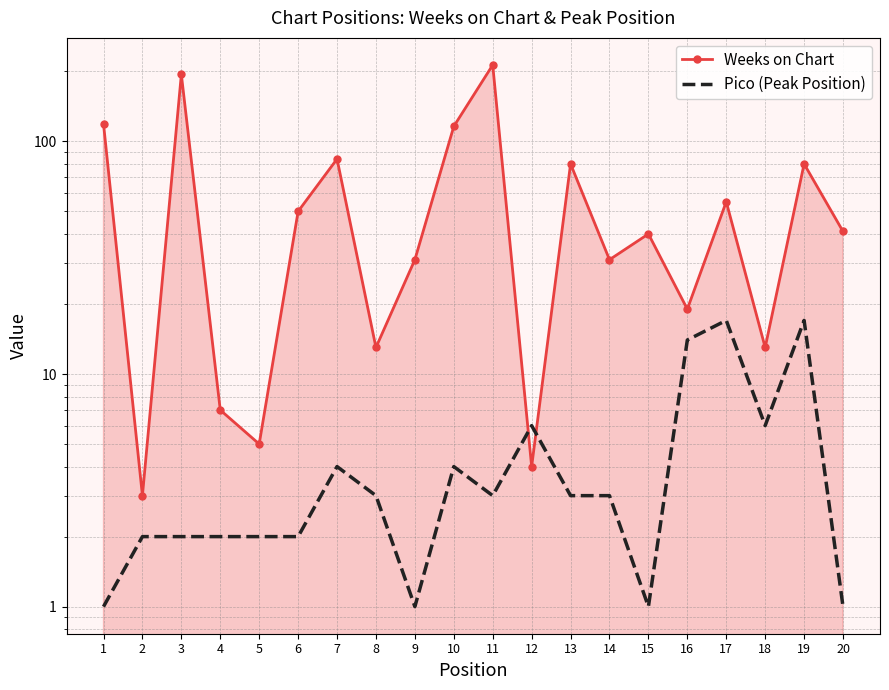

True or false: Weeks on Chart has a value of 20 at 8.

False